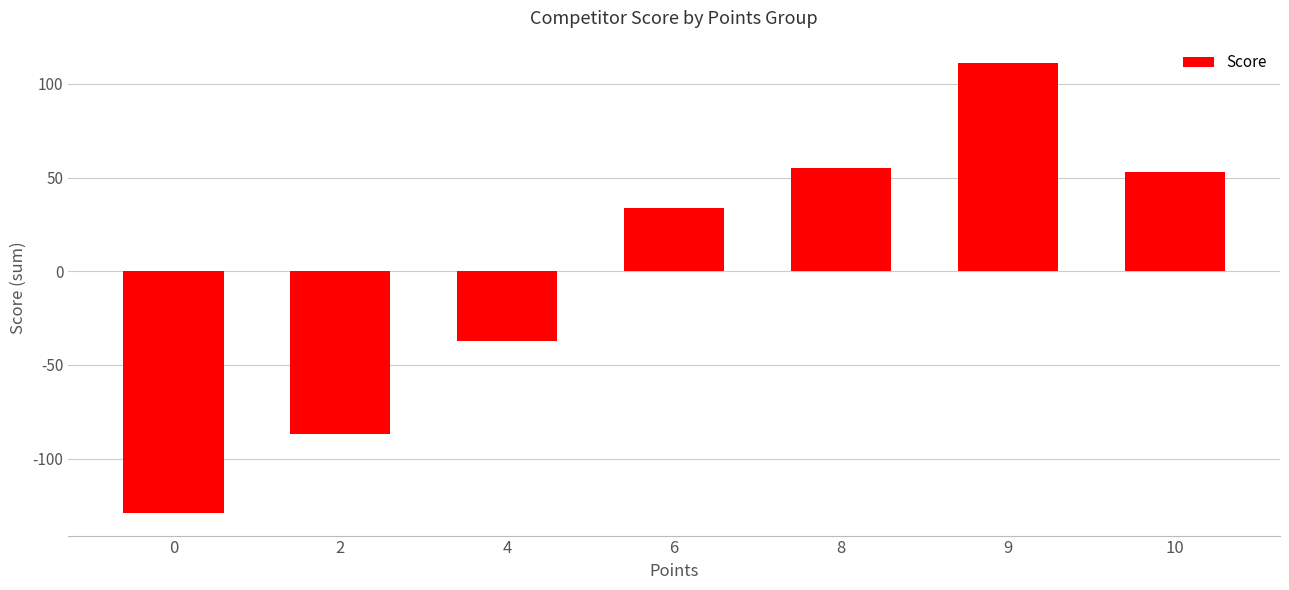

Is it true that the value at 2 is -33?

False